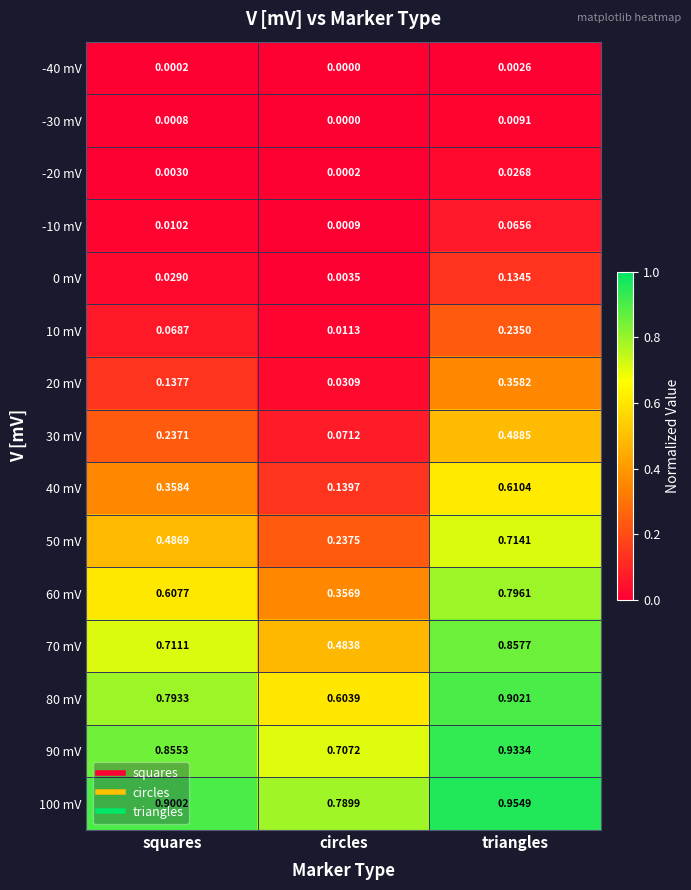

At which label is 30 mV closest to 0?

circles